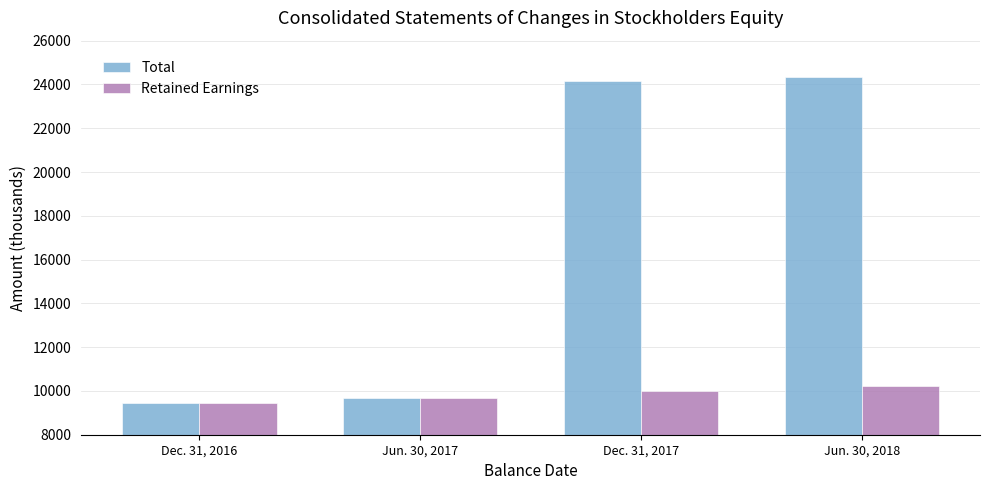

Which label corresponds to the smallest value in the chart?

Dec. 31, 2016